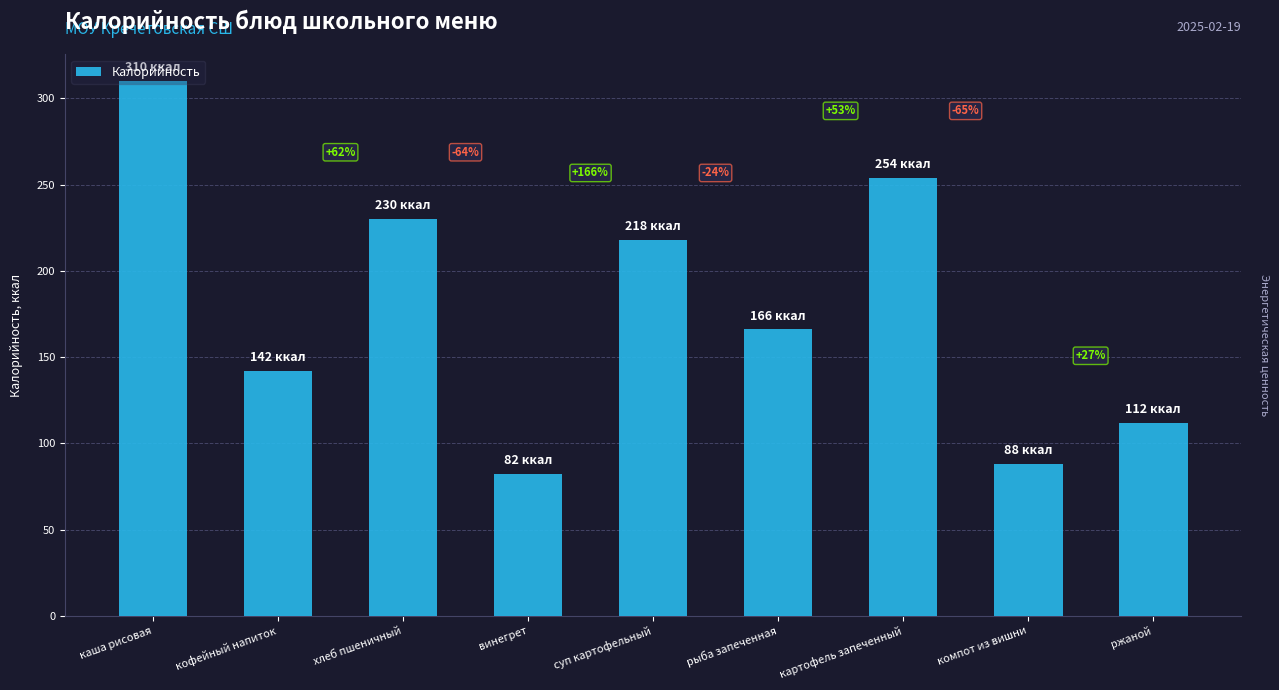

How many bars are there in total?

9